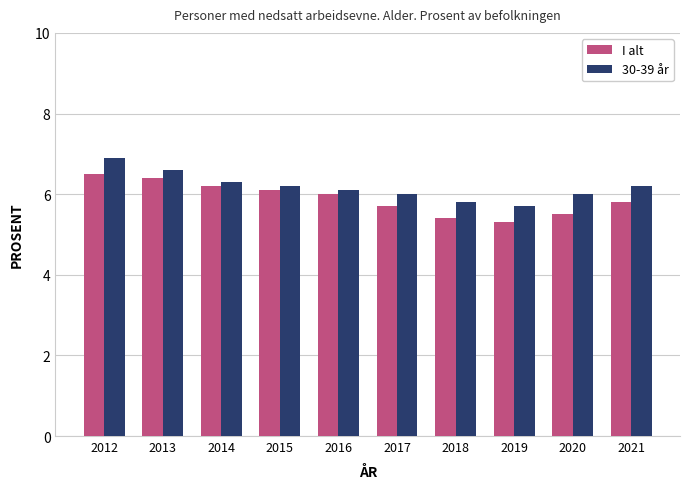

Which label corresponds to the largest value in the chart?

2012